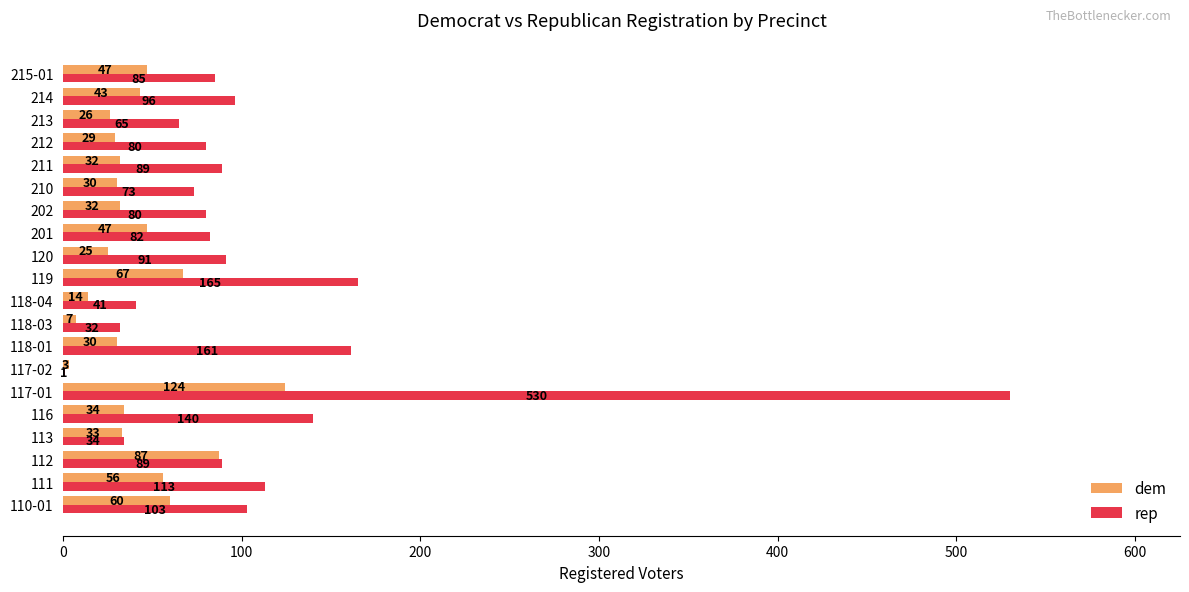

What is the sum of all rep values?

2150